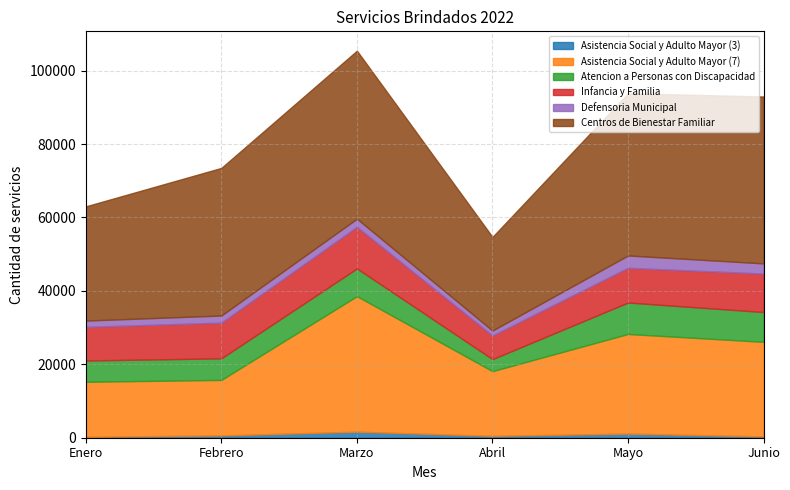

What is the label of the 6th point from the right?

Enero